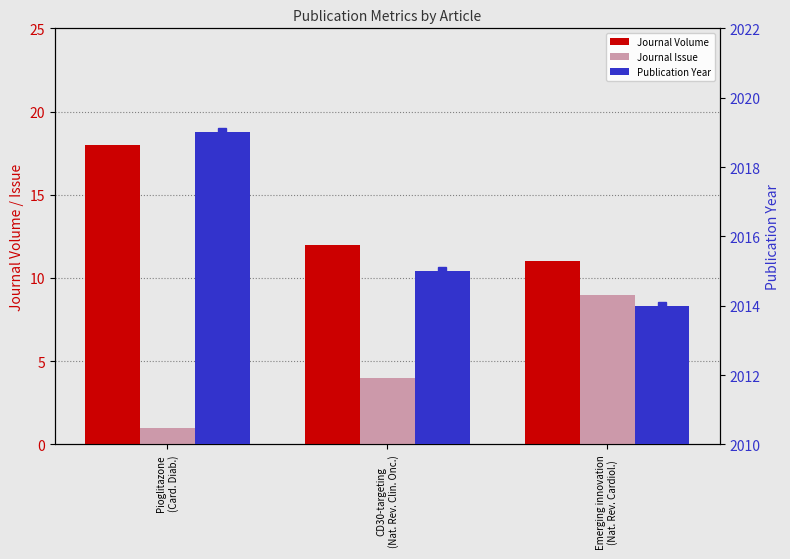

Reading left to right, transcribe all the data shown in this chart.

Journal Volume: 18	12	11
Journal Issue: 1	4	9
Publication Year: 2019	2015	2014